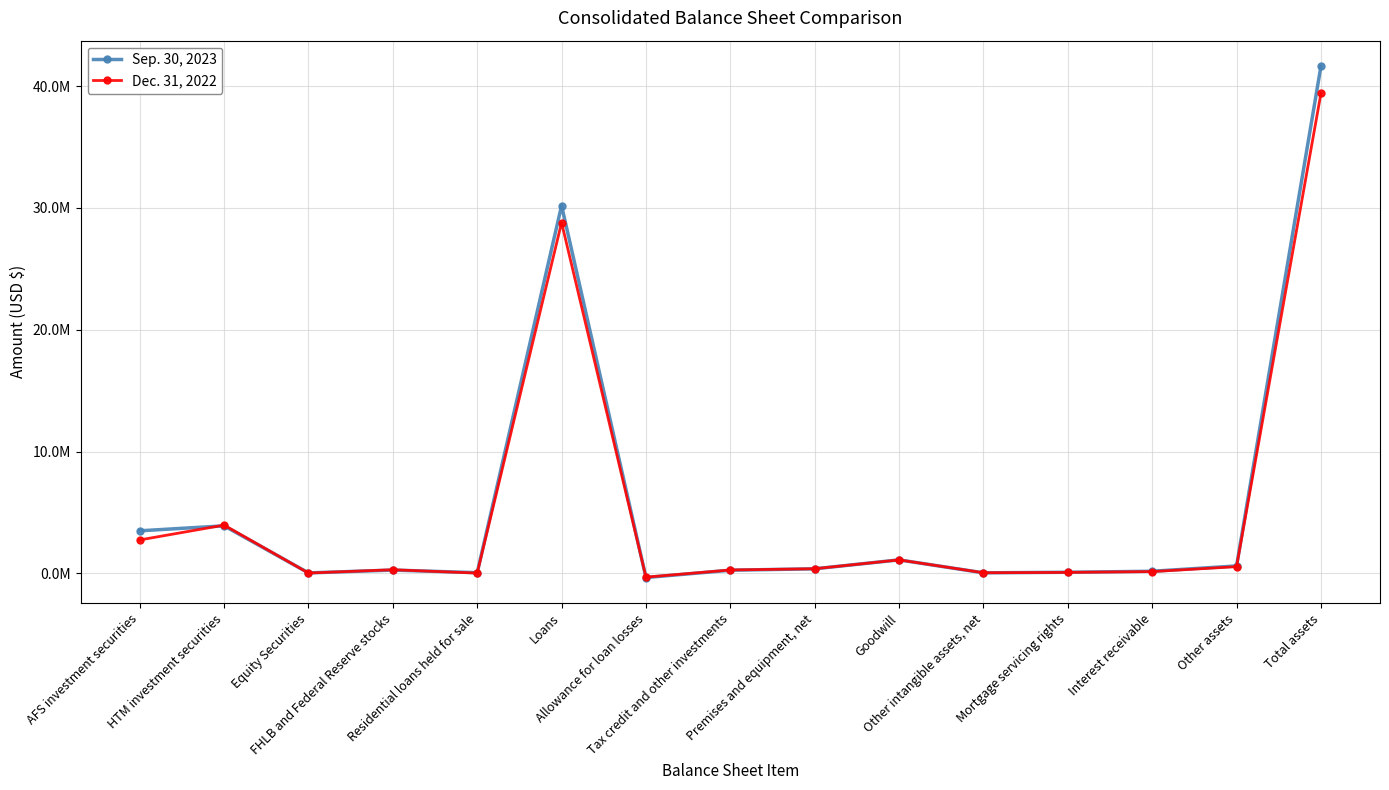

Is this an area chart (filled region under the line)?

No